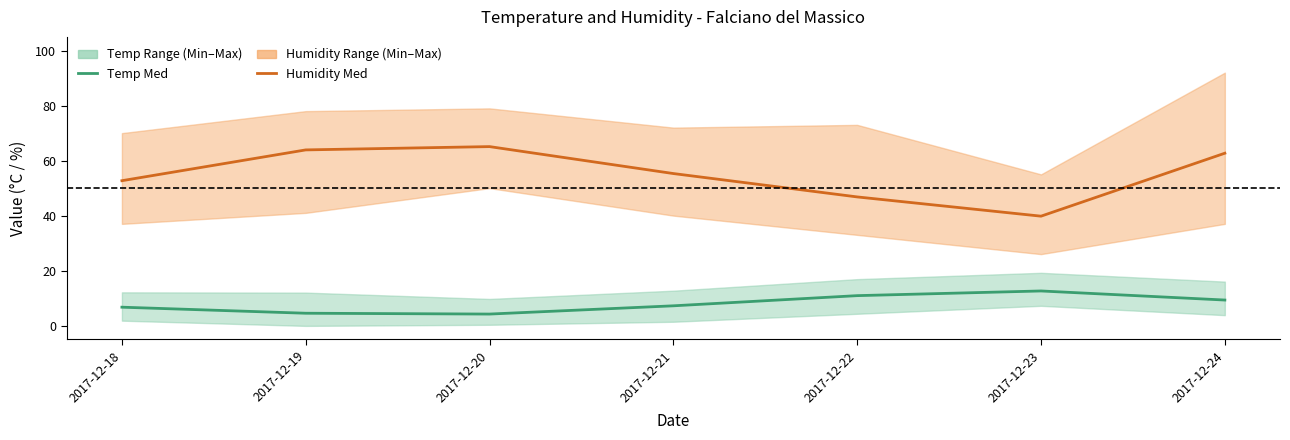

At how many categories does at least one series exceed 46?

6